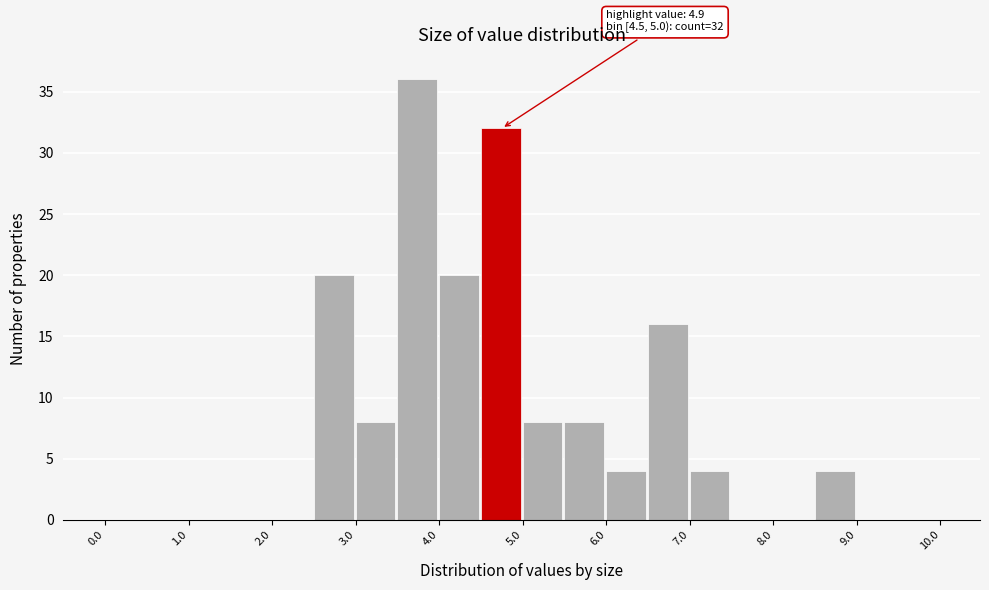

Which range on the x-axis has the tallest bar?

3.5 to 4.0